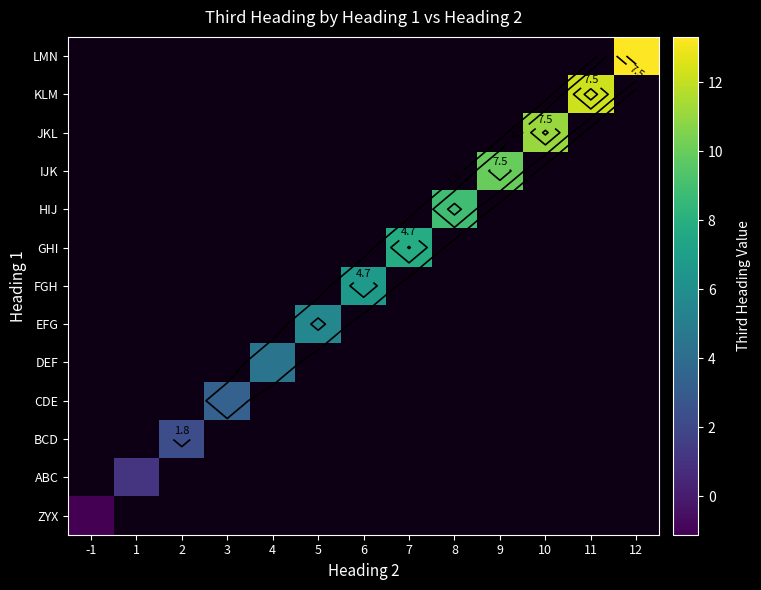

How many categories are shown in the chart?

13